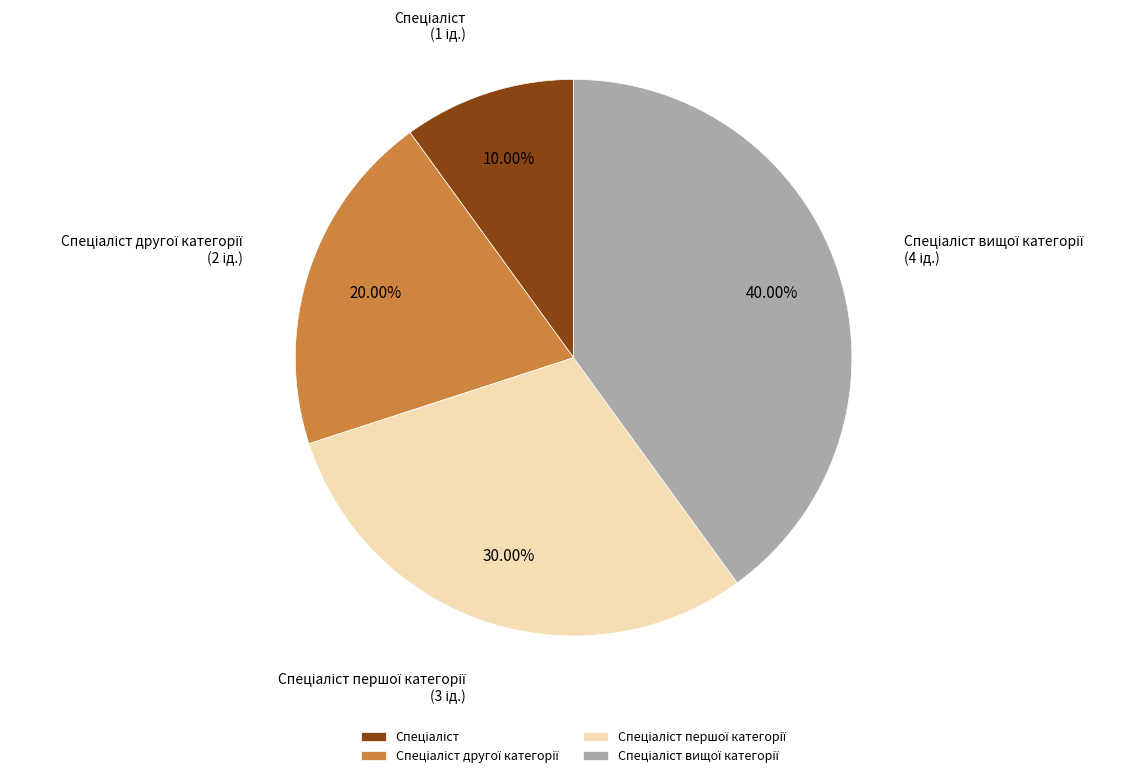

Is there a majority slice in this chart?

No